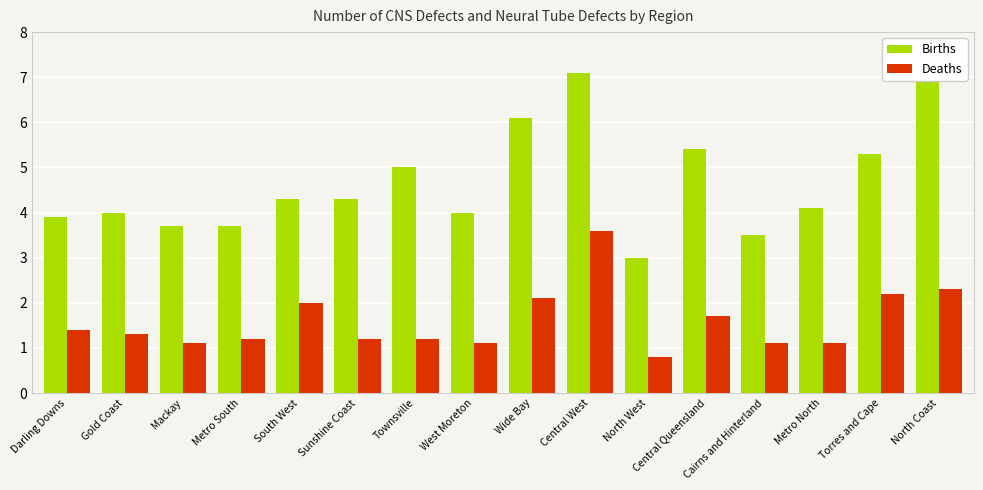

At Torres and Cape, list the series in order from smallest to largest.

Deaths, Births